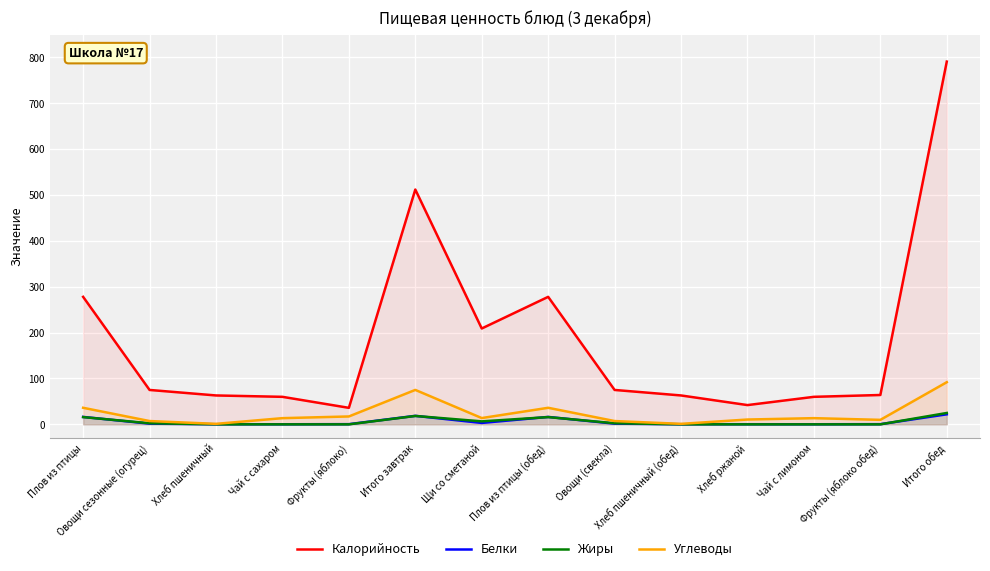

In Углеводы, how many points are higher than both neighbors (excluding endpoints)?

3